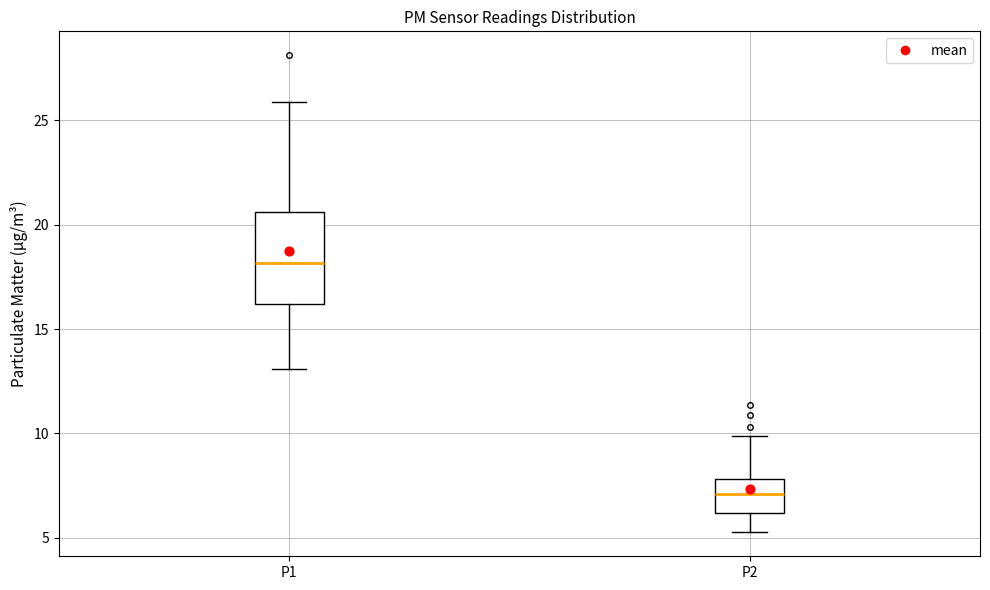

Reading left to right, transcribe this box plot: for each box, give where its median line is, the range the box spans, and where its two whiskers end, as read against the y-axis. The values are not printed on the chart, so give them approximately, as read against the axis.

P1: median 18.0, box 16.0 to 20.5, whiskers 13.0 to 26.0
P2: median 7.0, box 6.0 to 8.0, whiskers 5.5 to 10.0